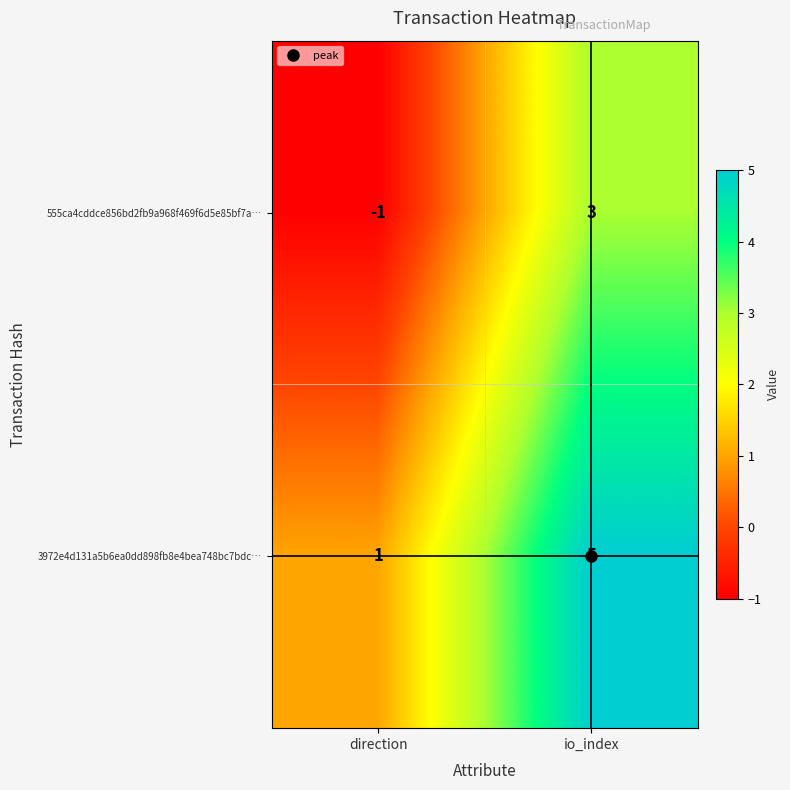

True or false: 555ca4cddce856bd2fb9a968f469f6d5e85bf7a… has a value of -1 at direction.

True